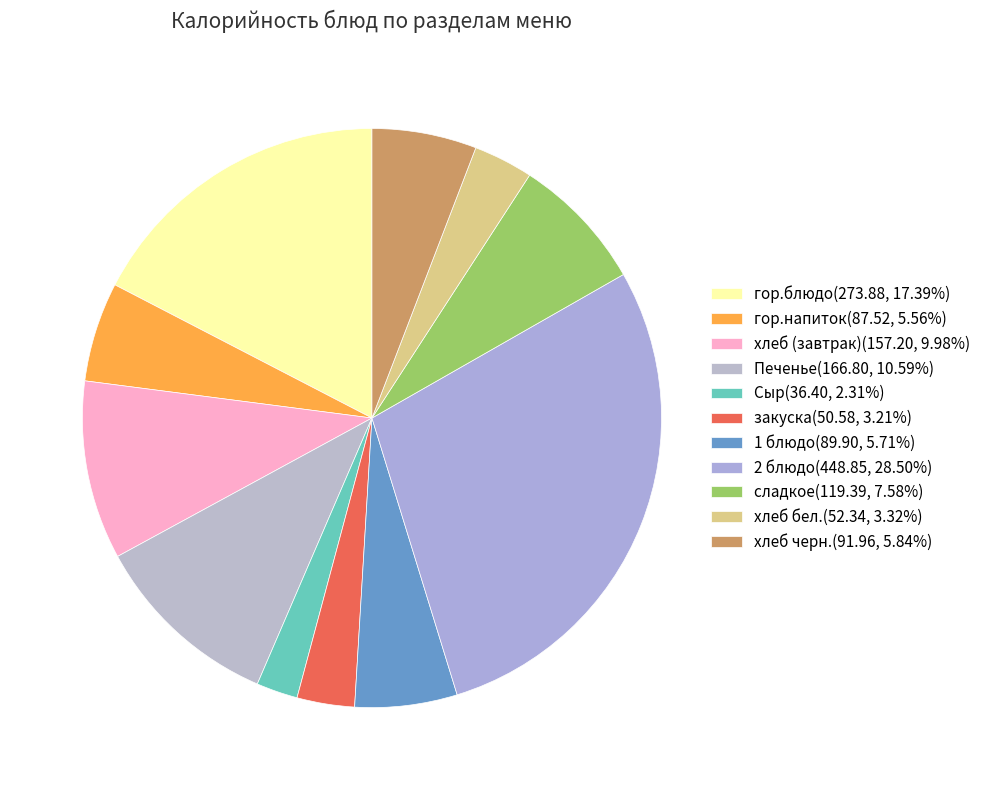

Which category has the smallest portion of the pie?

Сыр